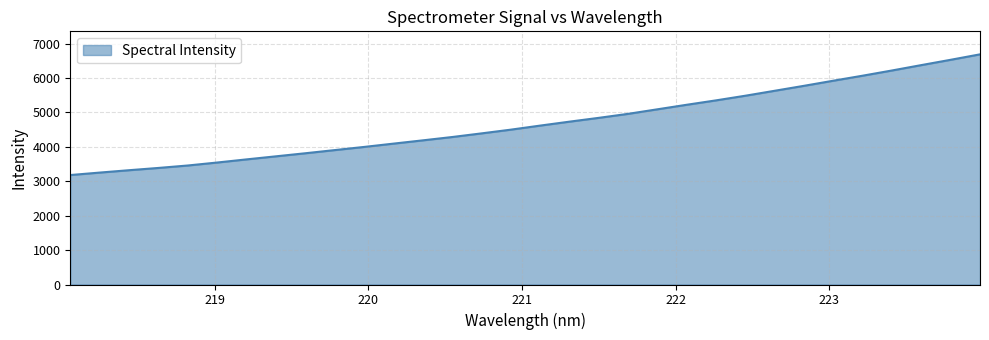

What is the difference between the maximum and minimum values?

3506.1